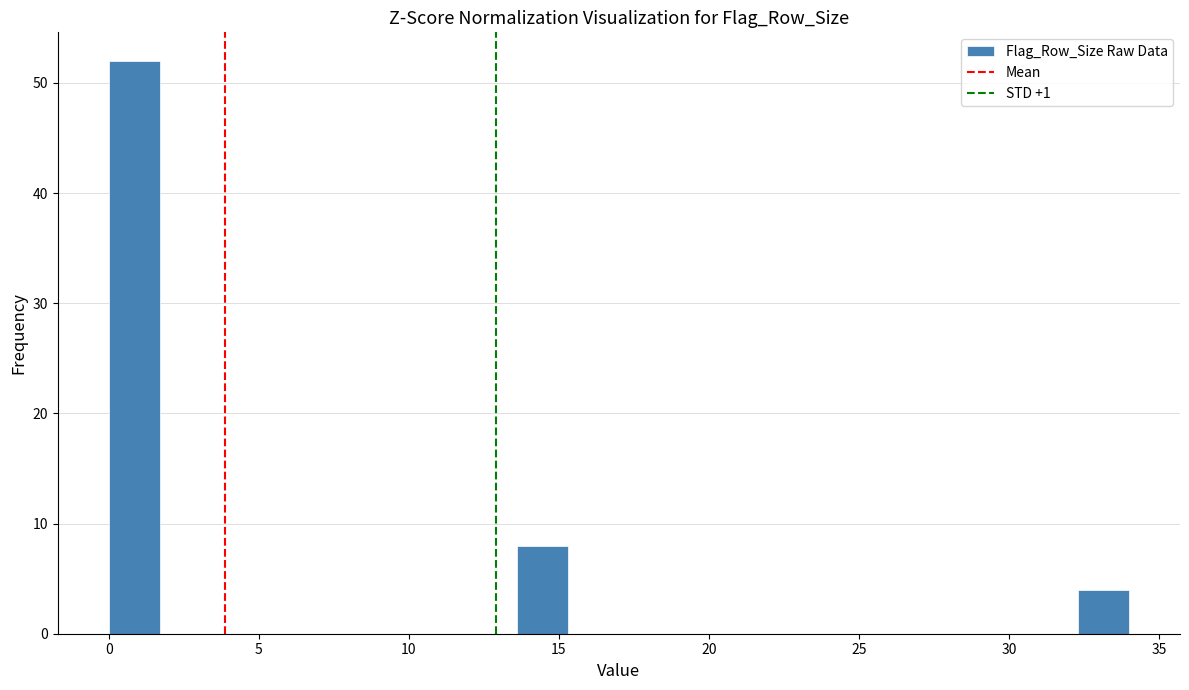

Around what value on the x-axis is the tallest bar? Give the approximate position of its centre, as read against the axis.

1.0